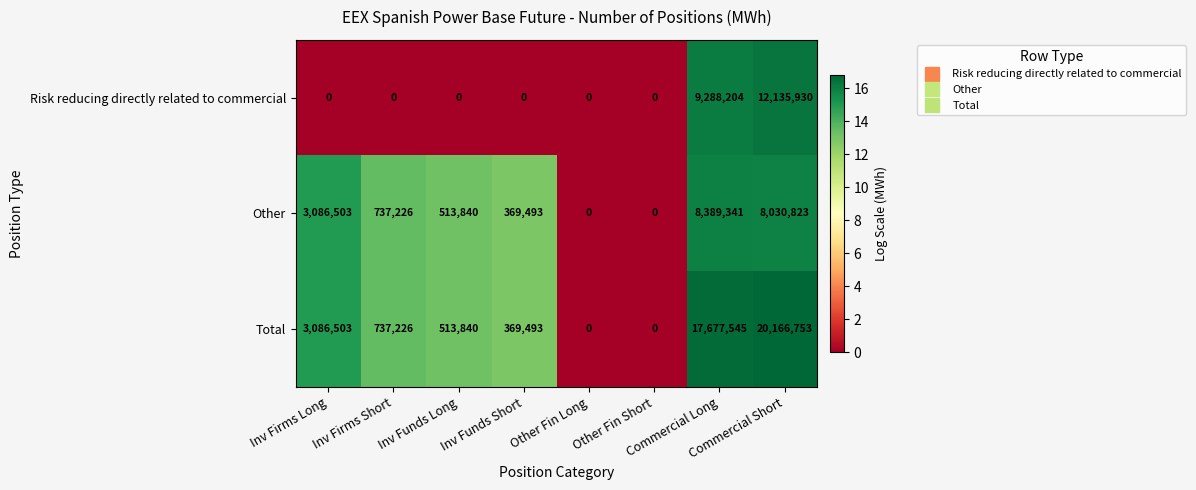

How many distinct data groups are displayed?

3